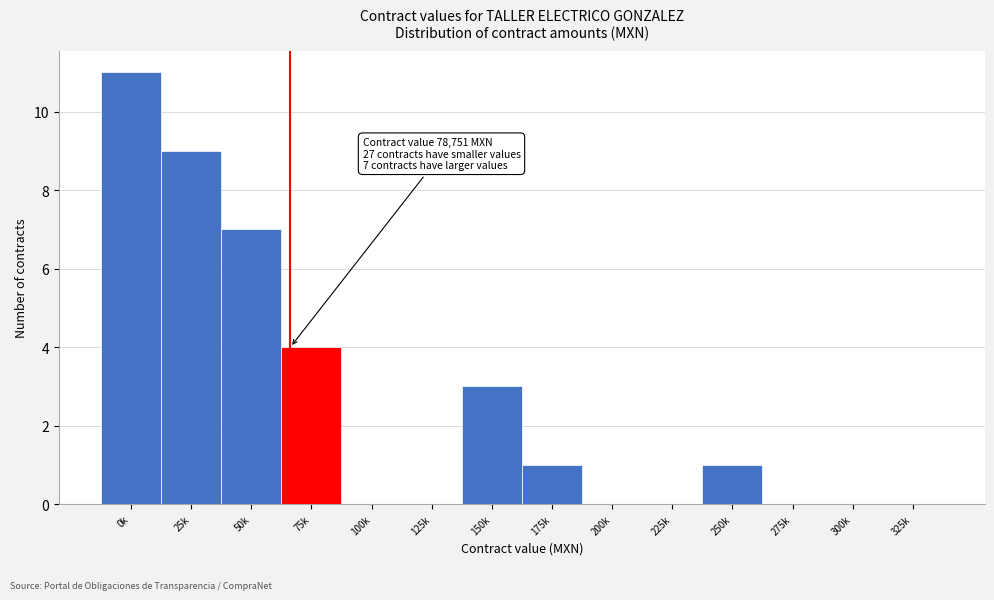

Reading left to right, extract all data points from this chart.

0k=11	25k=9	50k=7	75k=4	100k=0	125k=0	150k=3	175k=1	200k=0	225k=0	250k=1	275k=0	300k=0	325k=0